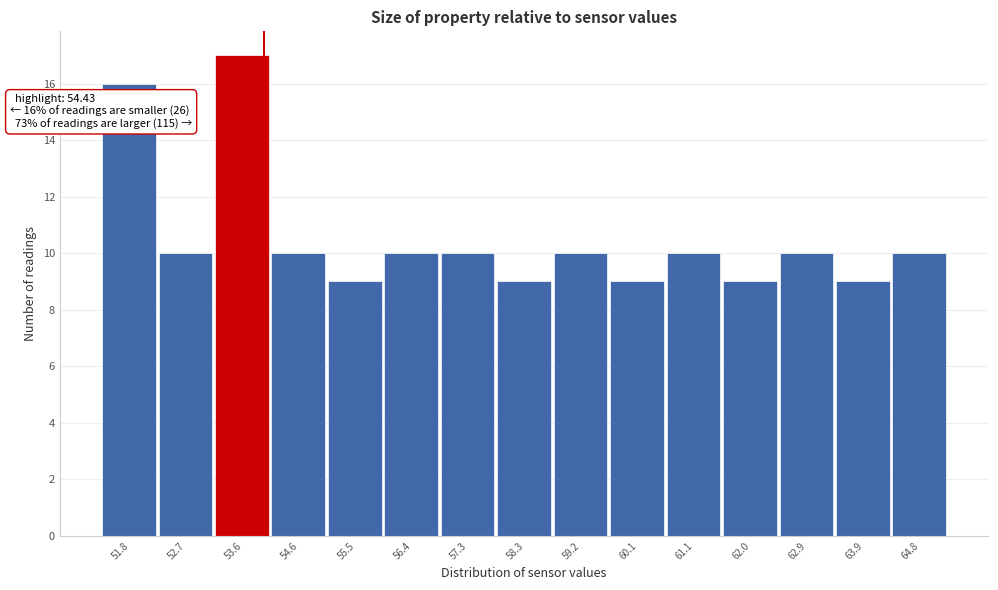

Reading right to left, what are all the values shown in this chart?

10	9	10	9	10	9	10	9	10	10	9	10	17	10	16